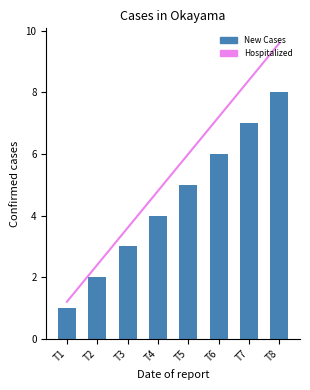

Reading left to right, transcribe all the data shown in this chart.

Line: 1.2	2.4	3.6	4.8	6.0	7.2	8.4	9.6
م: 1.0	2.0	3.0	4.0	5.0	6.0	7.0	8.0